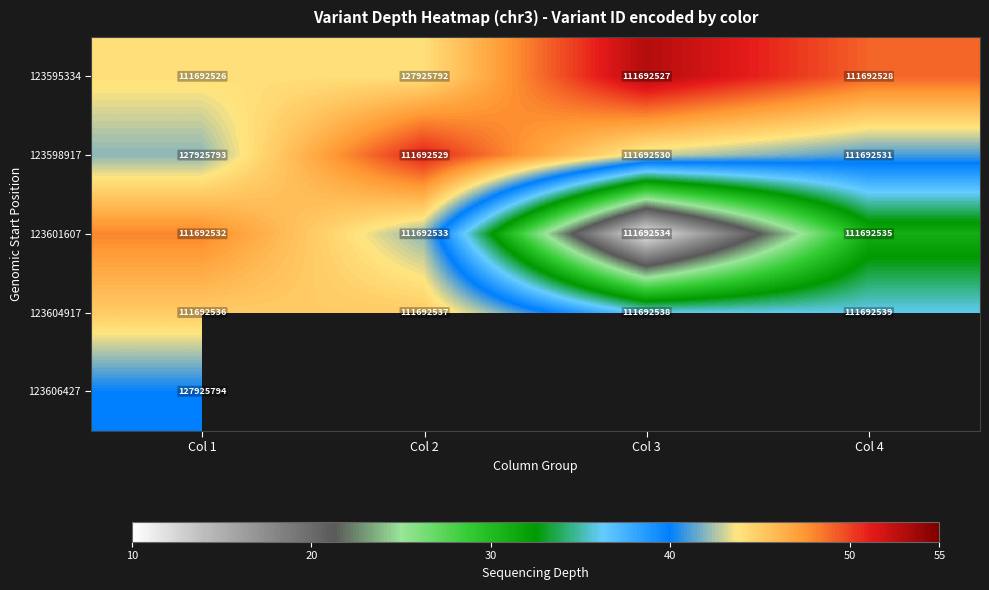

The 123604917 series shows 111692537 at Col 2. True or false?

True